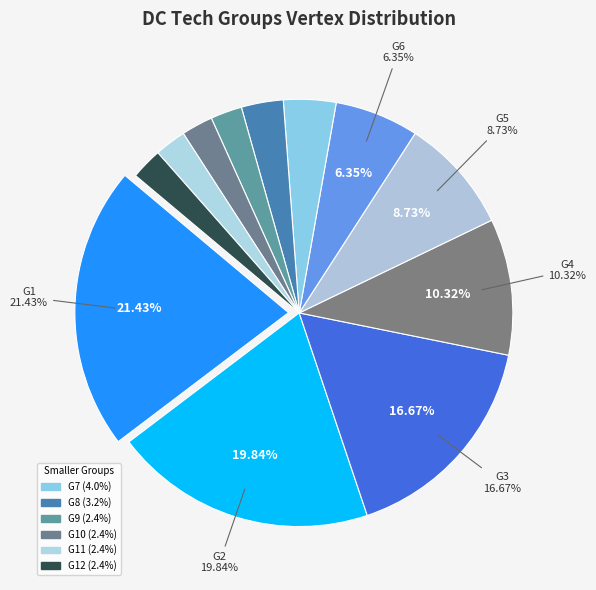

What is the largest slice in the pie chart?

G1